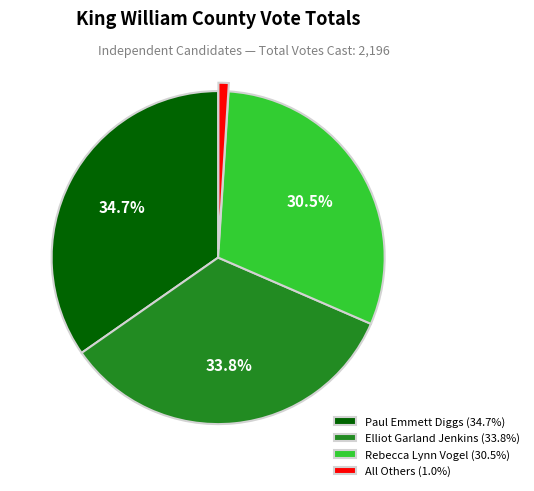

True or false: Elliot Garland Jenkins accounts for 34% of the total.

True